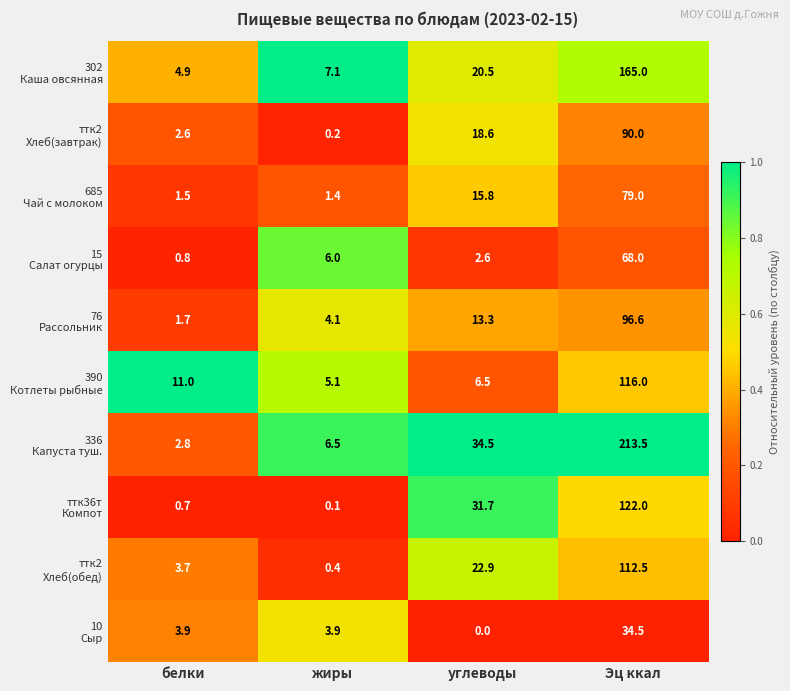

What is the total value across all series at Эц ккал?

1097.1